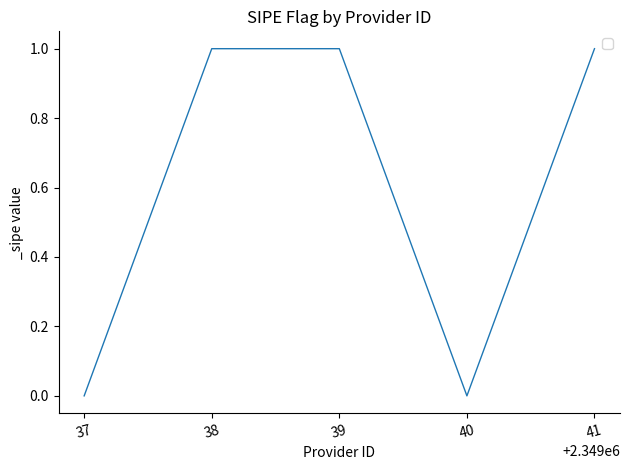

What is the difference between the values at 38 and 40?

1